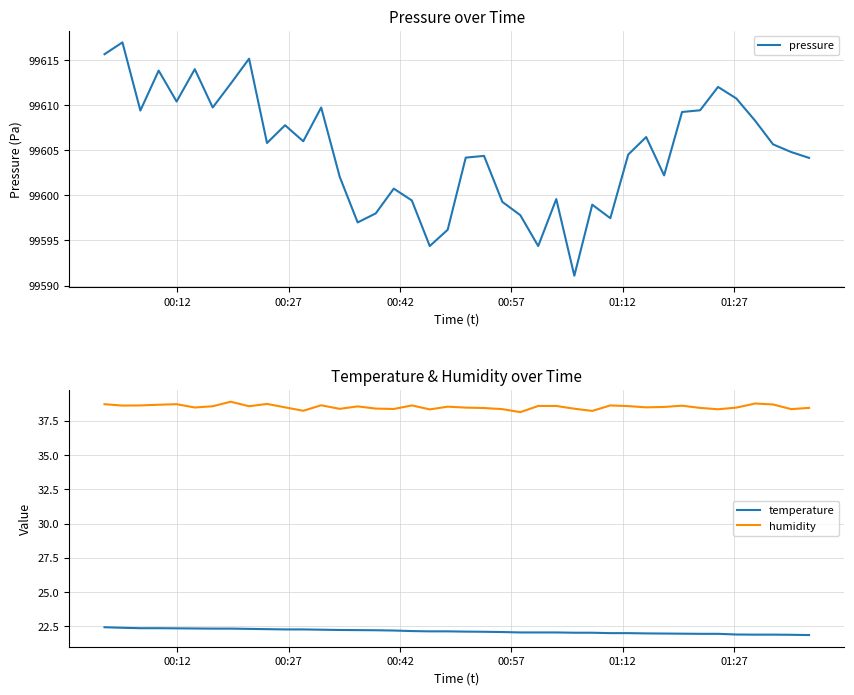

How many categories are shown in the chart?

40